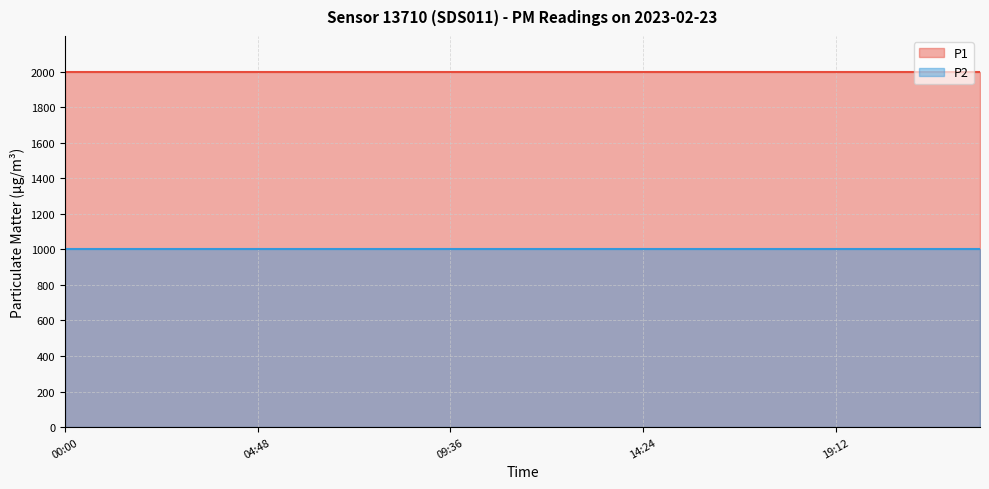

True or false: P2 and P1 intersect in this chart.

False